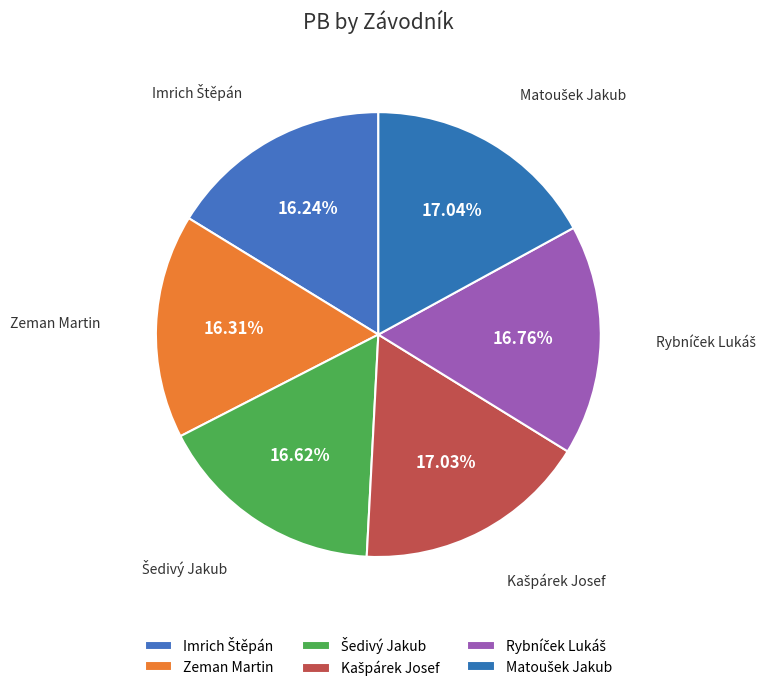

What portion of the pie excludes Zeman Martin?

83.7%